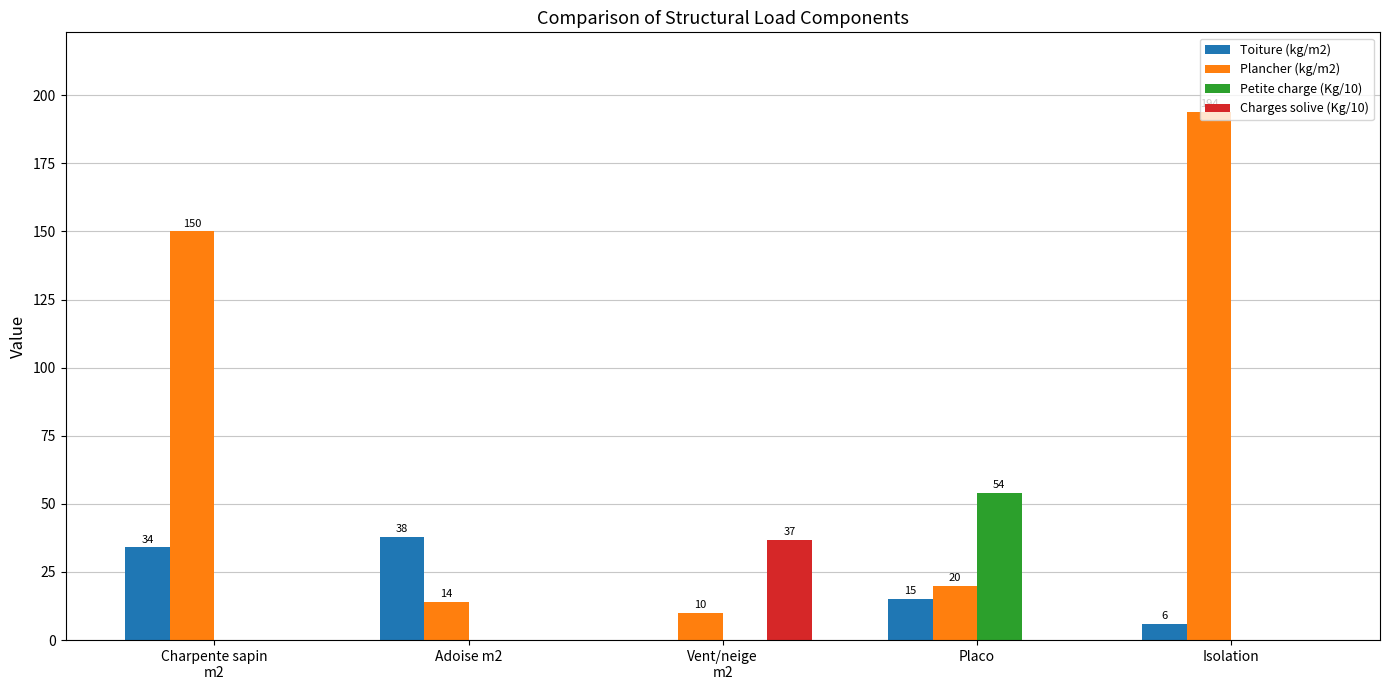

Which series has the largest total across all categories?

Plancher (kg/m2)